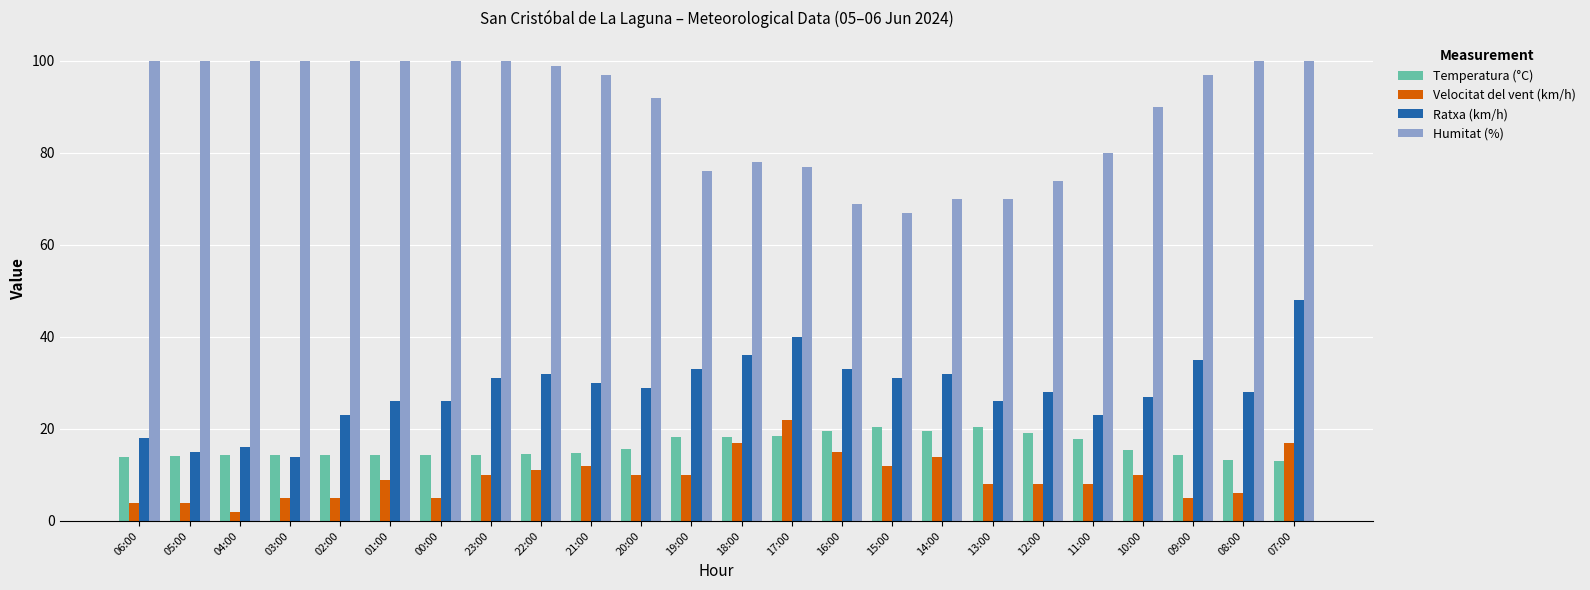

What is the spread (max minus min) of values at 01:00?

91.0